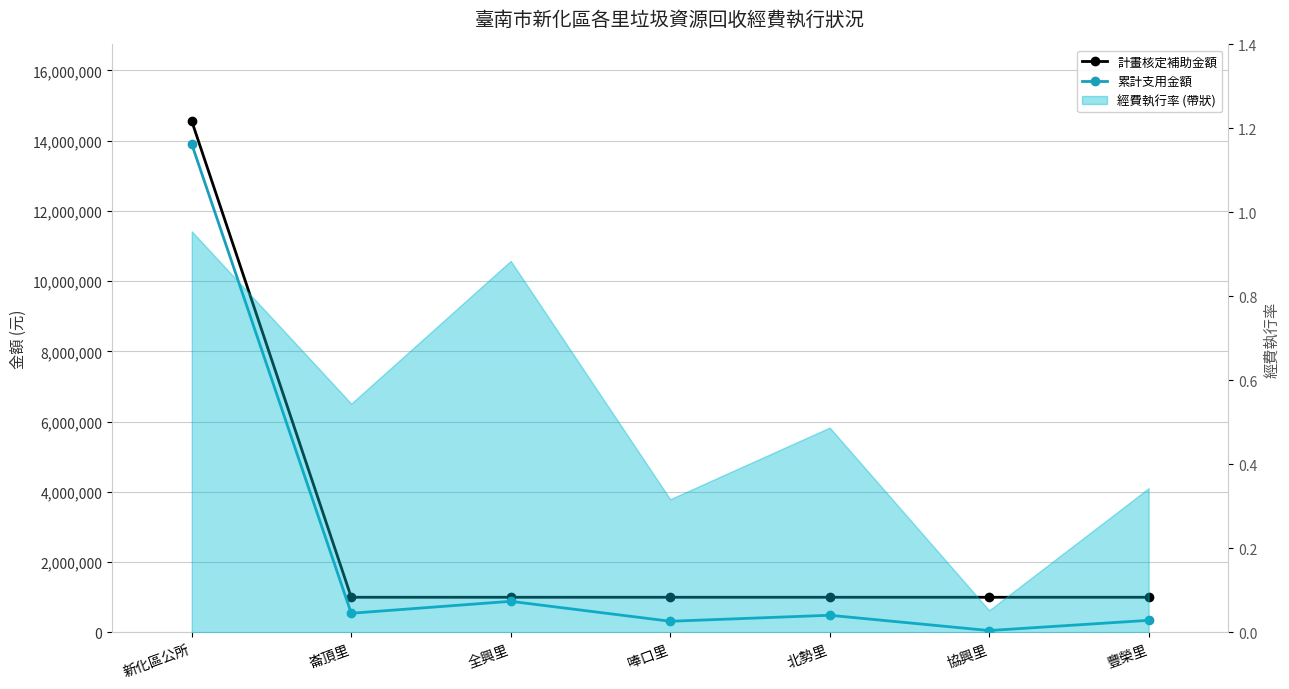

Reading right to left, what are all the values shown in this chart?

計畫核定補助金額: 1000000	1000000	1000000	1000000	1000000	1000000	14553812
累計支用金額: 343310	52518	487677	317118	884622	544671	13898300